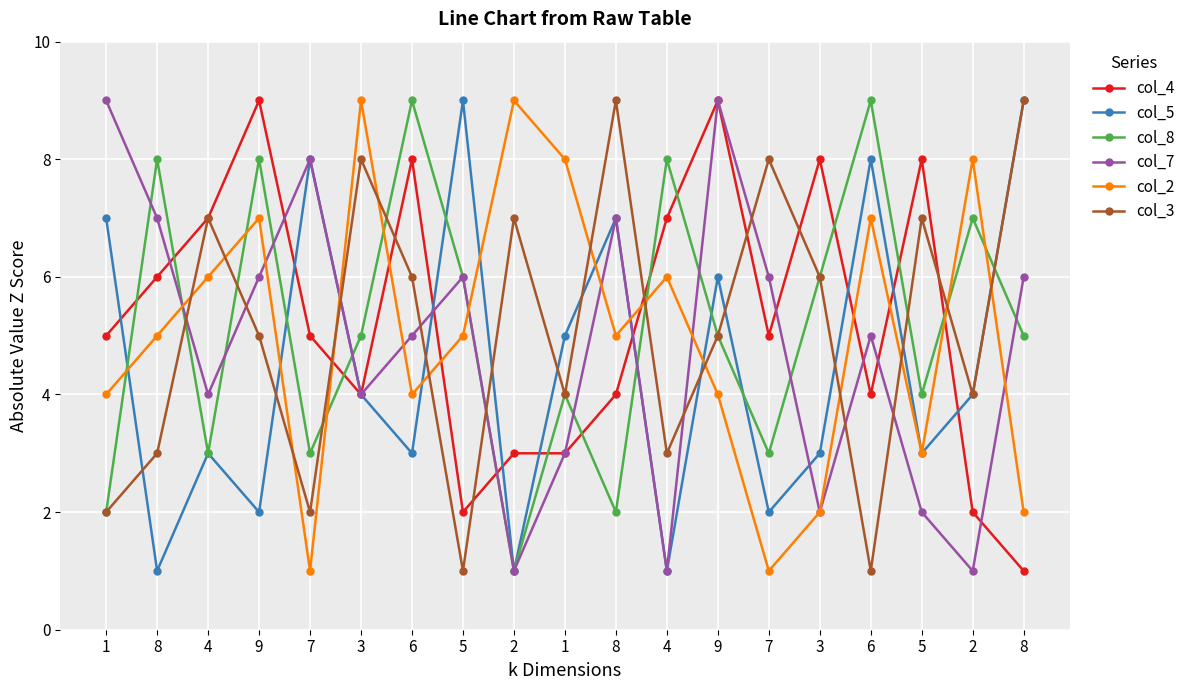

Reading right to left, extract all data points from this chart.

col_4: 8=1	2=2	5=8	6=4	3=8	7=5	9=9	4=7	8=4	1=3	2=3	5=2	6=8	3=4	7=5	9=9	4=7	8=6	1=5
col_5: 8=9	2=4	5=3	6=8	3=3	7=2	9=6	4=1	8=7	1=5	2=1	5=9	6=3	3=4	7=8	9=2	4=3	8=1	1=7
col_8: 8=5	2=7	5=4	6=9	3=6	7=3	9=5	4=8	8=2	1=4	2=1	5=6	6=9	3=5	7=3	9=8	4=3	8=8	1=2
col_7: 8=6	2=1	5=2	6=5	3=2	7=6	9=9	4=1	8=7	1=3	2=1	5=6	6=5	3=4	7=8	9=6	4=4	8=7	1=9
col_2: 8=2	2=8	5=3	6=7	3=2	7=1	9=4	4=6	8=5	1=8	2=9	5=5	6=4	3=9	7=1	9=7	4=6	8=5	1=4
col_3: 8=9	2=4	5=7	6=1	3=6	7=8	9=5	4=3	8=9	1=4	2=7	5=1	6=6	3=8	7=2	9=5	4=7	8=3	1=2